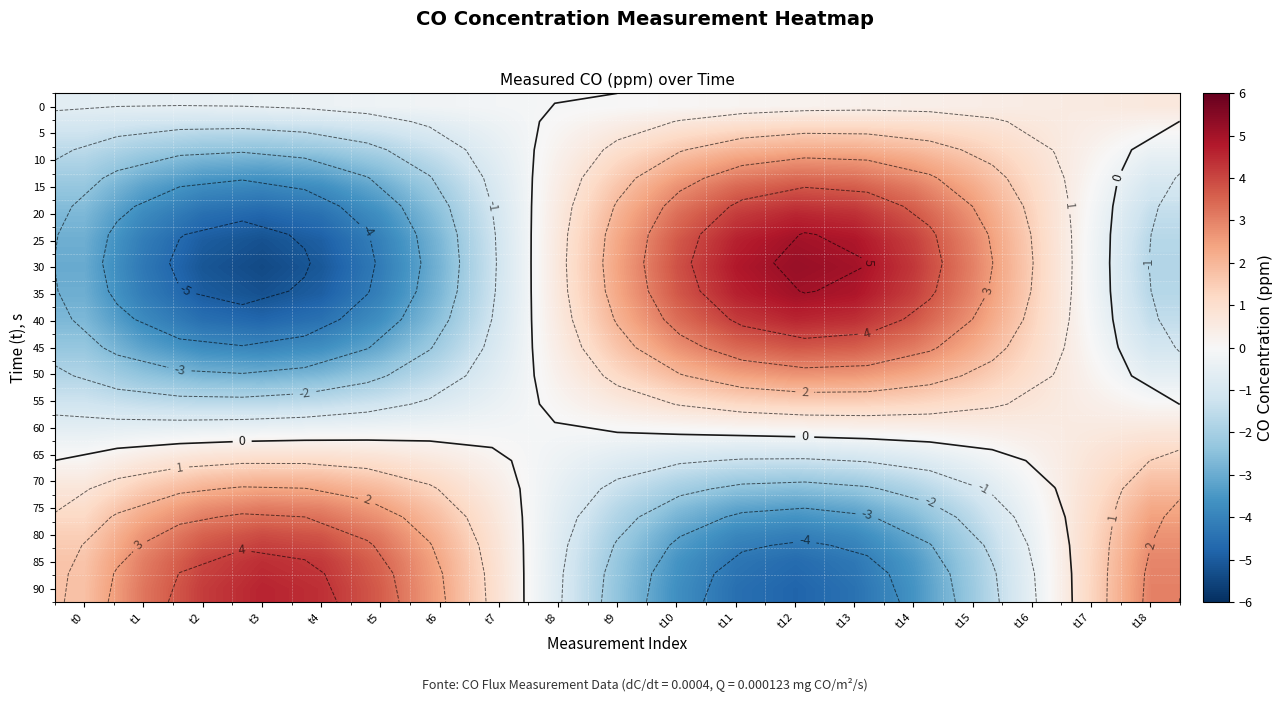

What is the highest value of the 25 series?

5.0